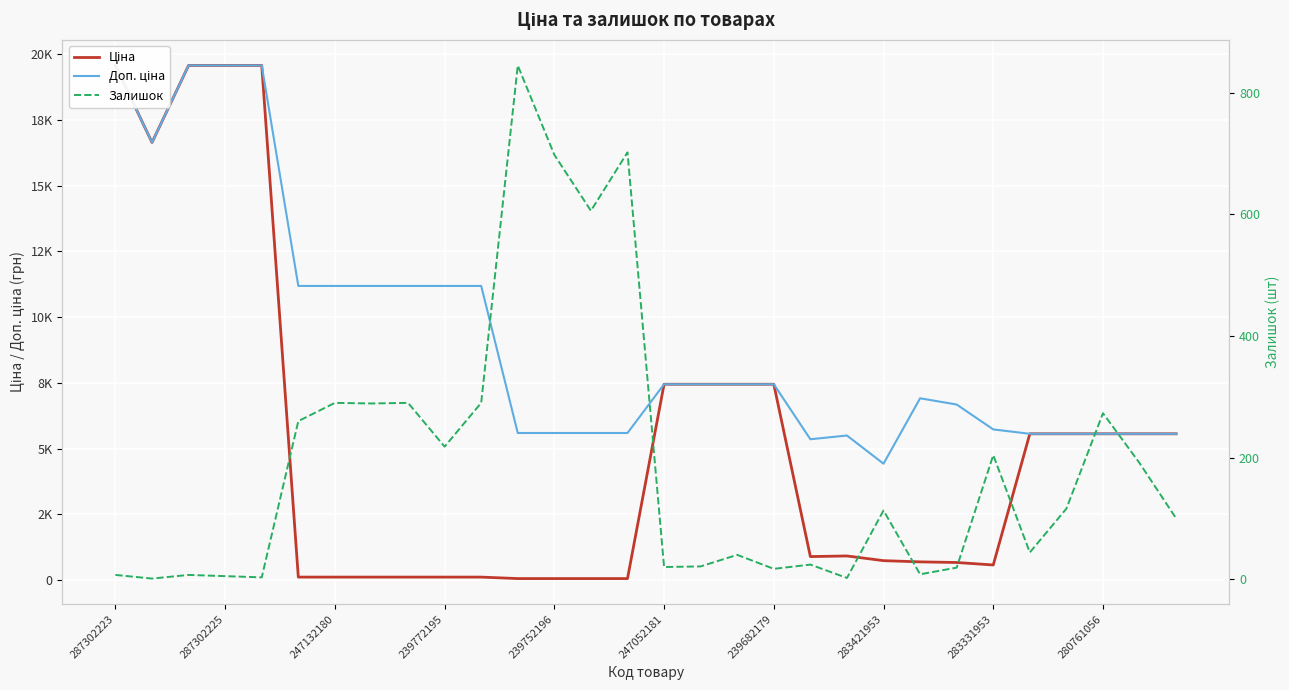

Rank the series by their maximum value, from highest to lowest.

Ціна, Доп. ціна, Залишок